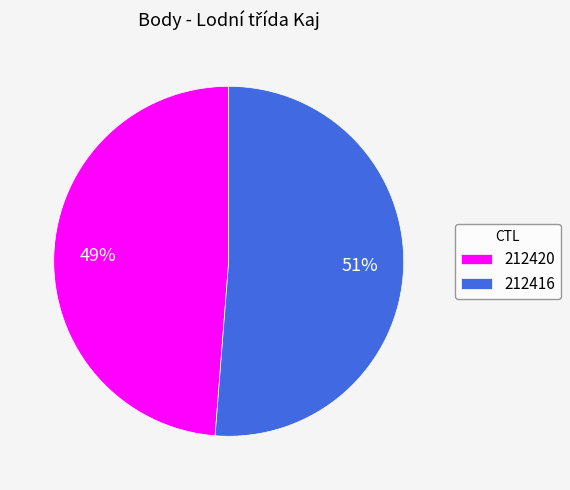

Does 212416 represent more than half of the total?

Yes